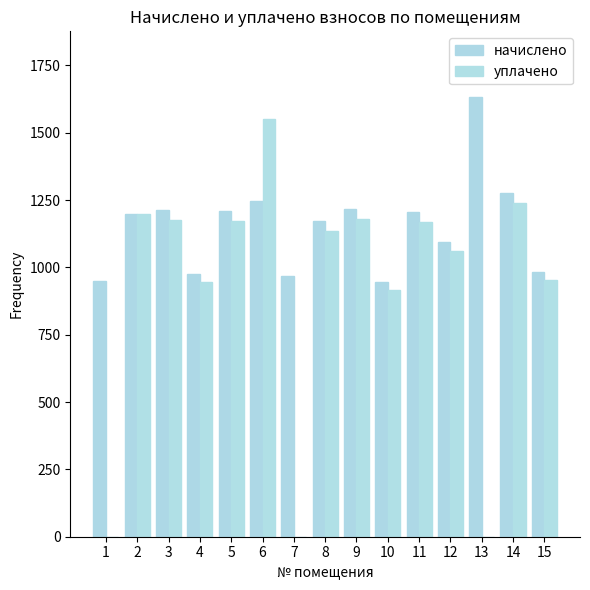

What are all the series names shown in the legend?

начислено, уплачено